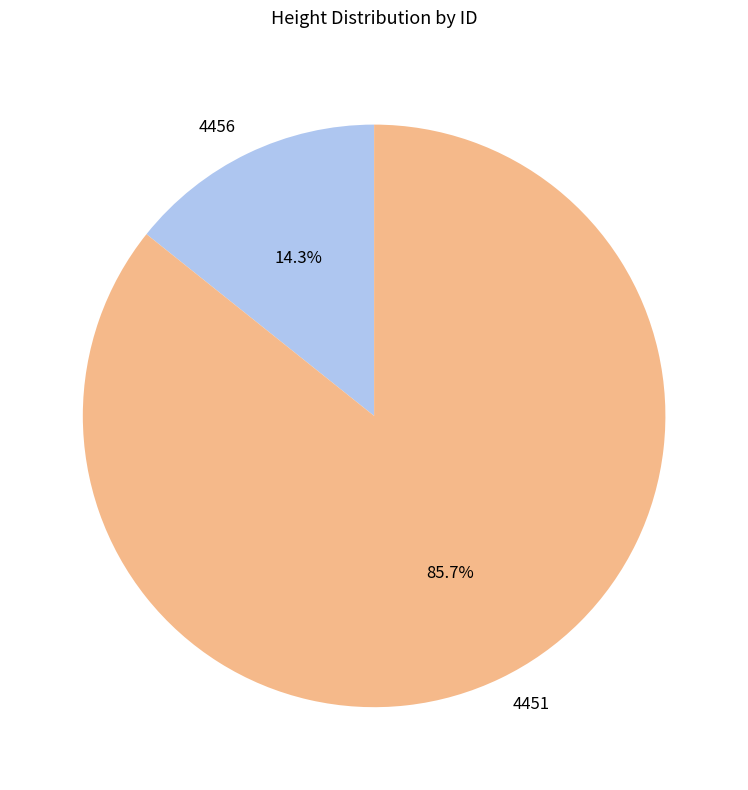

Is the sum of 4451 and 4456 greater than half?

Yes